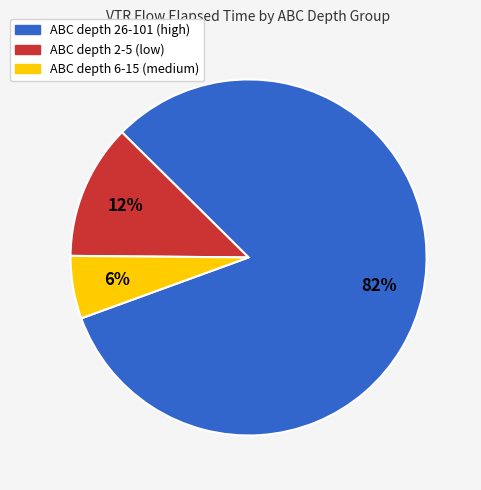

Does any single category account for the majority?

Yes